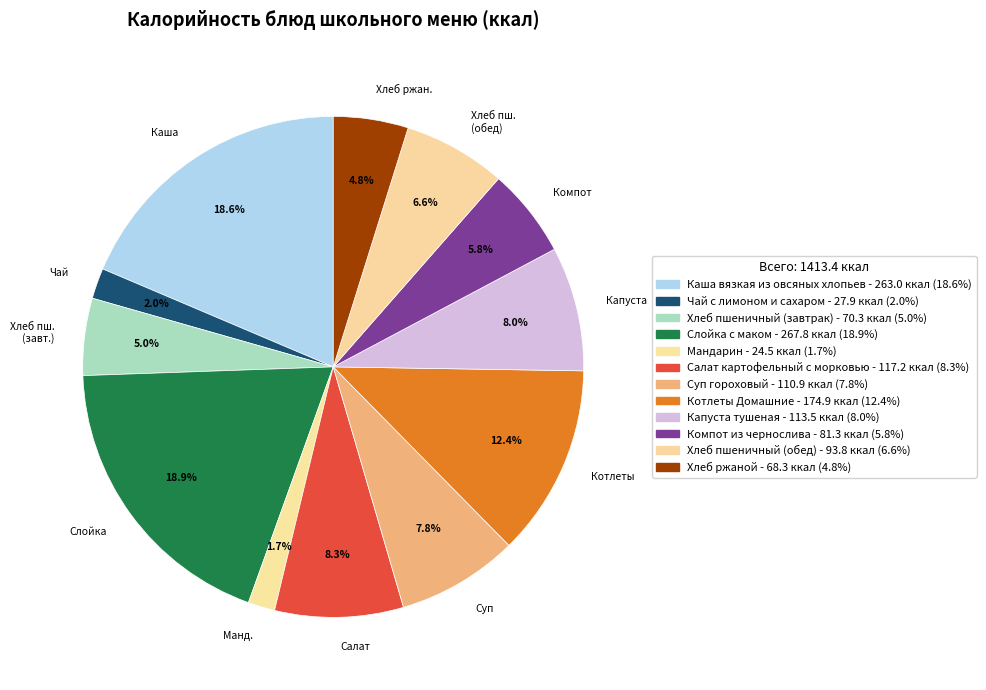

Approximately how many times larger is the value at Суп compared to Капуста?

1.0